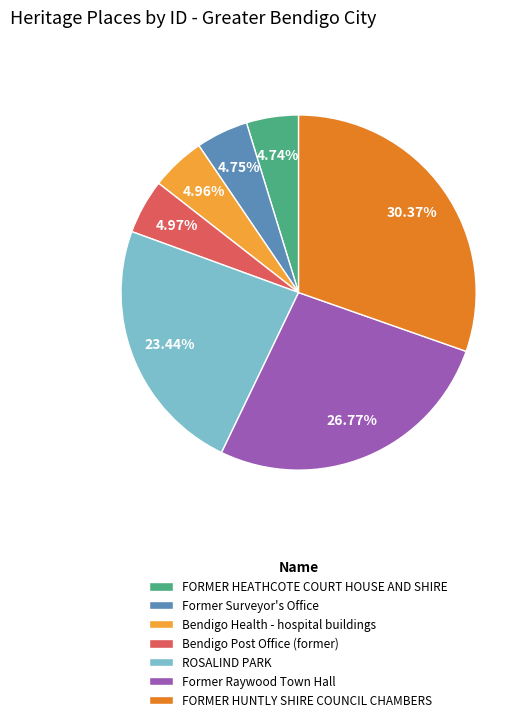

How many slices are in this pie chart?

7